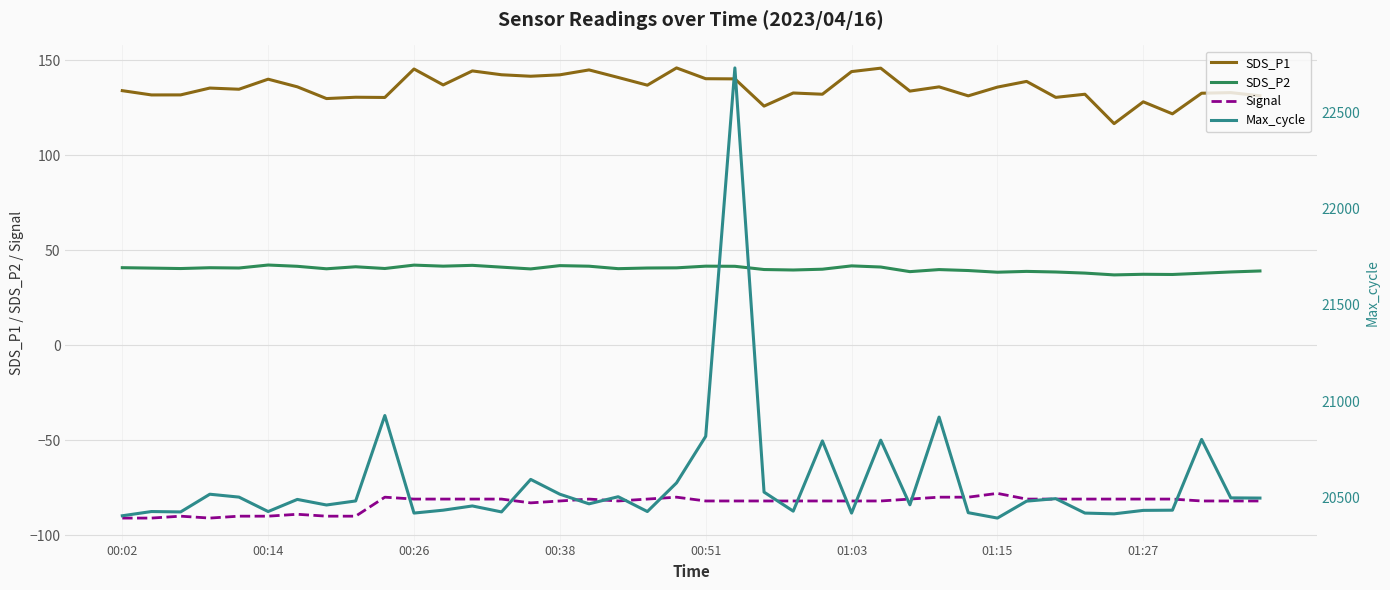

What is the smallest value displayed?

-91.0